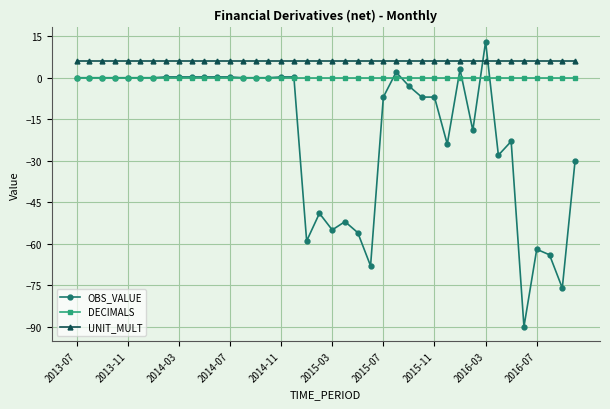

Which series has the largest total across all categories?

UNIT_MULT